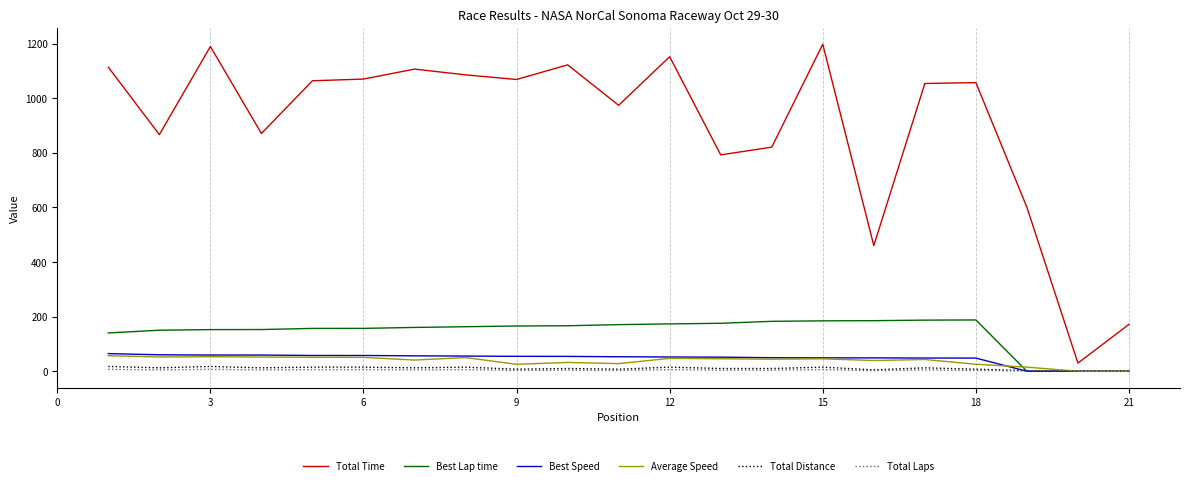

Which series has the largest total across all categories?

Total Time